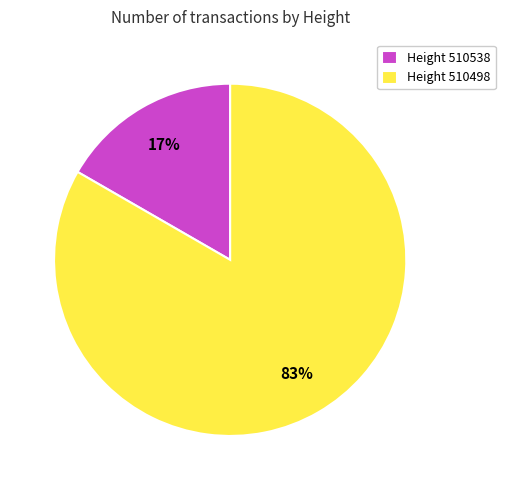

What is the largest slice in the pie chart?

Height 510498